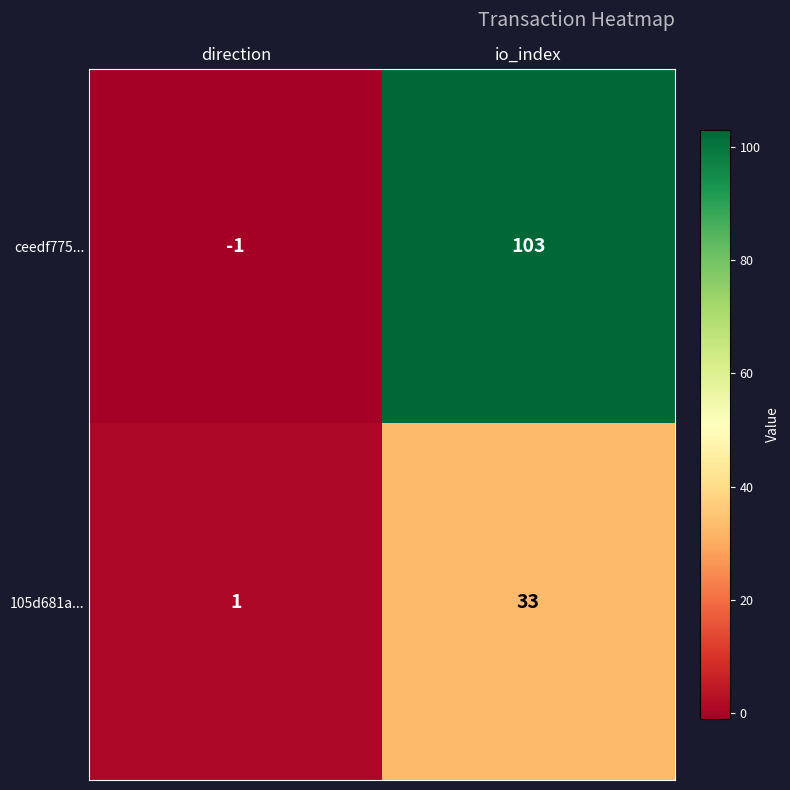

Which series has the widest spread of values?

ceedf775...